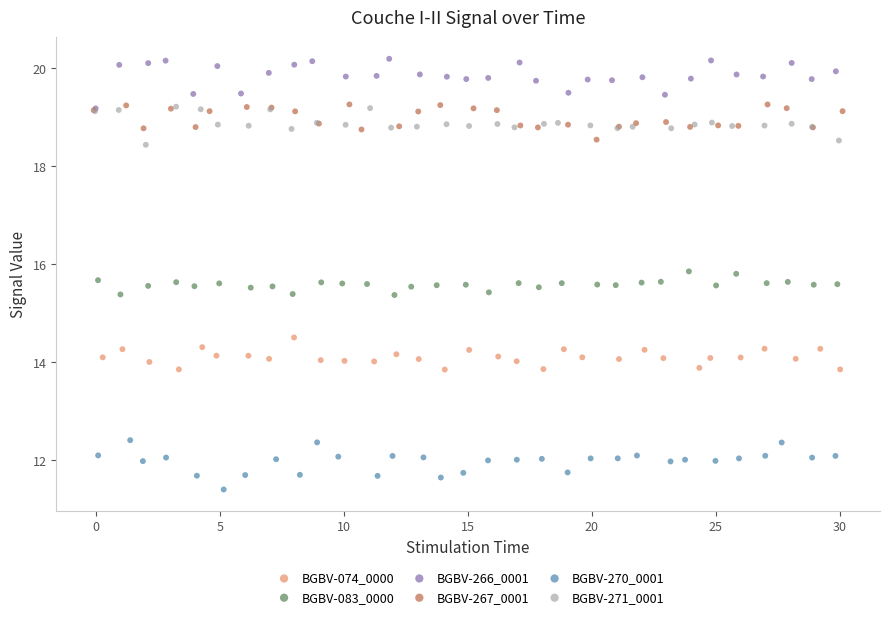

What are all the series names shown in the legend?

BGBV-074_0000, BGBV-083_0000, BGBV-266_0001, BGBV-267_0001, BGBV-270_0001, BGBV-271_0001